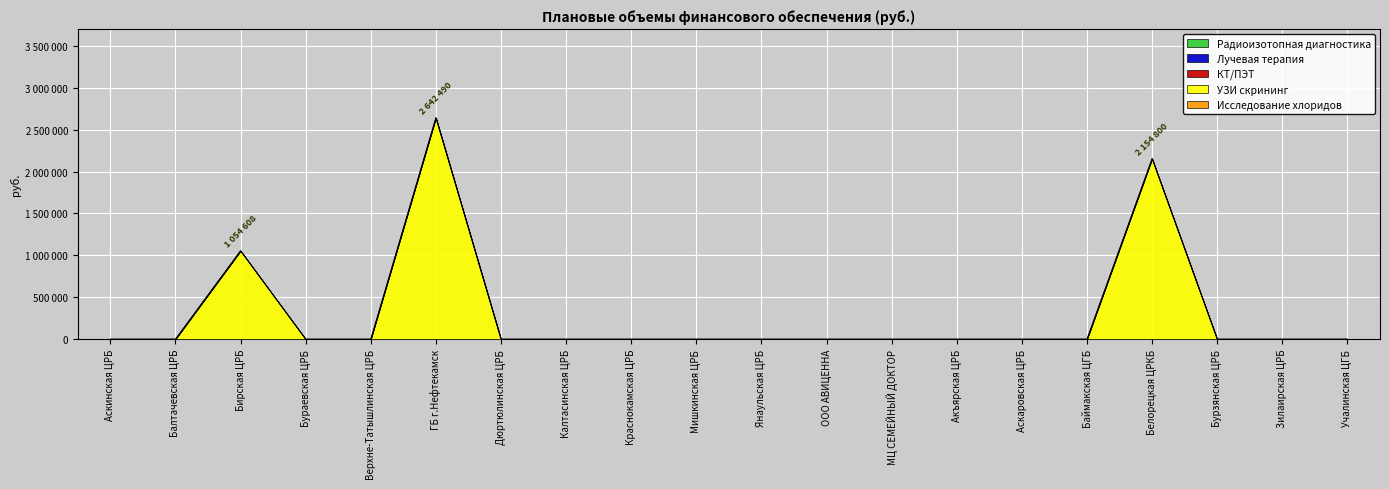

True or false: КТ/ПЭТ has more than 2 points higher than both neighbors.

False